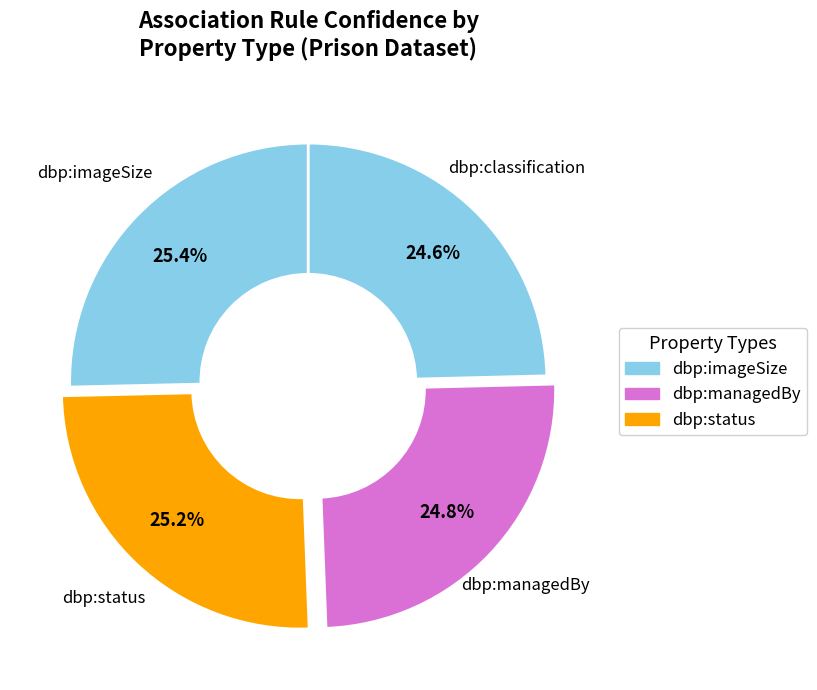

Which has a higher value, dbp:classification or dbp:status?

dbp:status